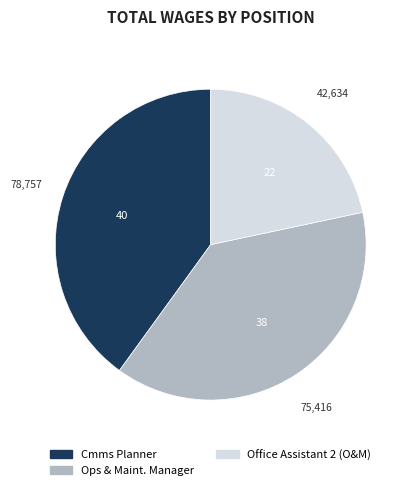

Rank the categories by value from lowest to highest.

Office Assistant 2 (O&M), Ops & Maint. Manager, Cmms Planner